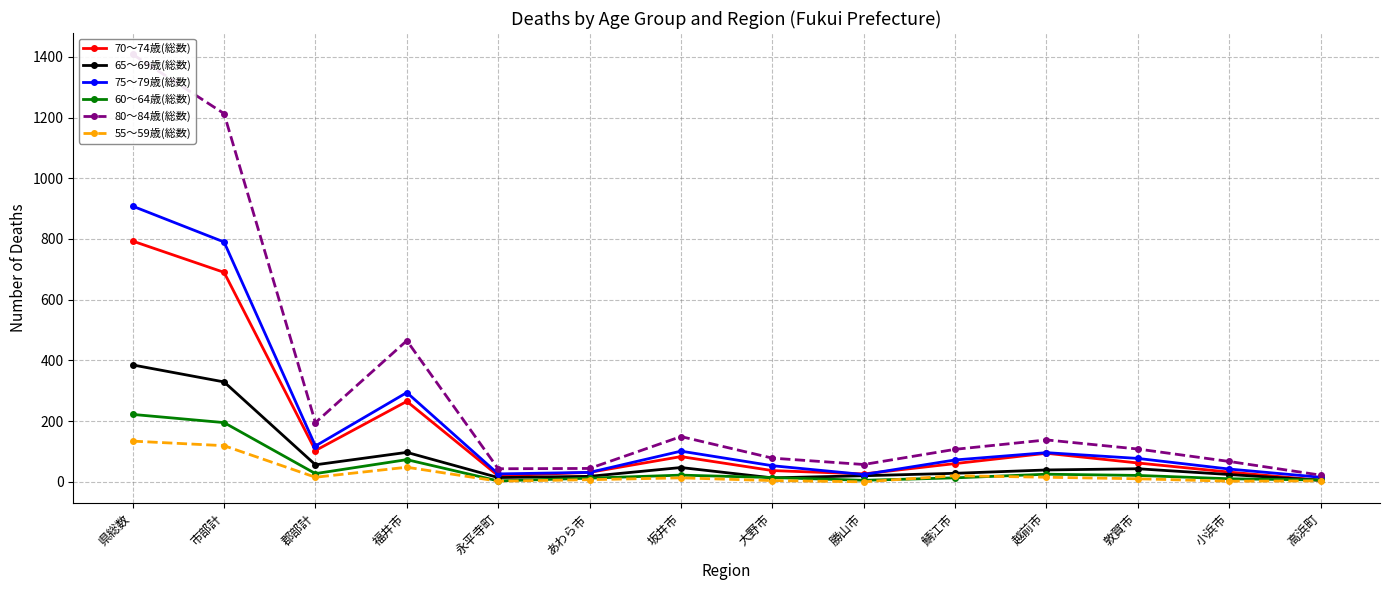

True or false: 75～79歳(総数) and 65～69歳(総数) intersect in this chart.

False